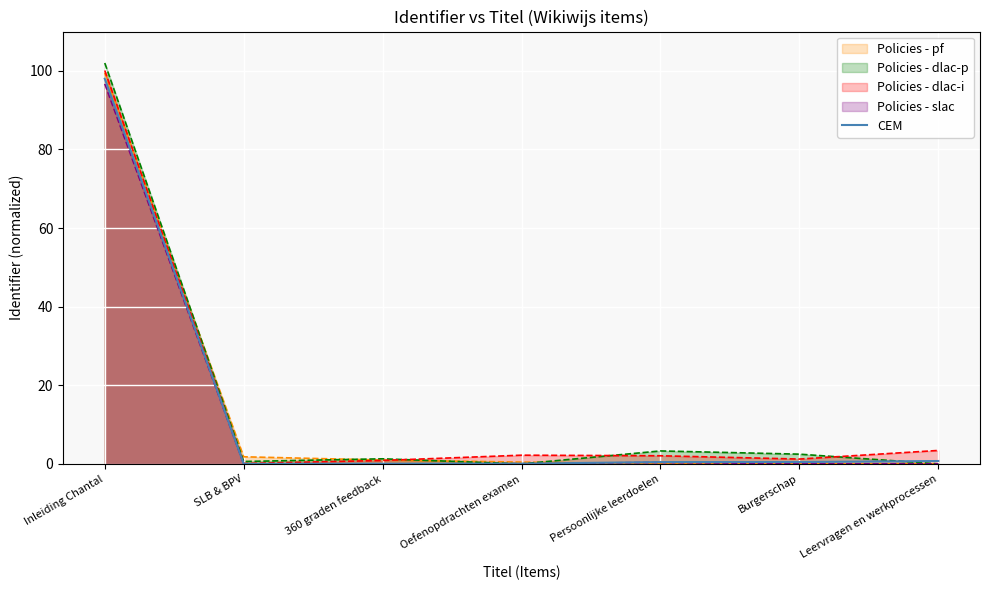

Where is the data nearest to the value 49?

Leervragen en werkprocessen